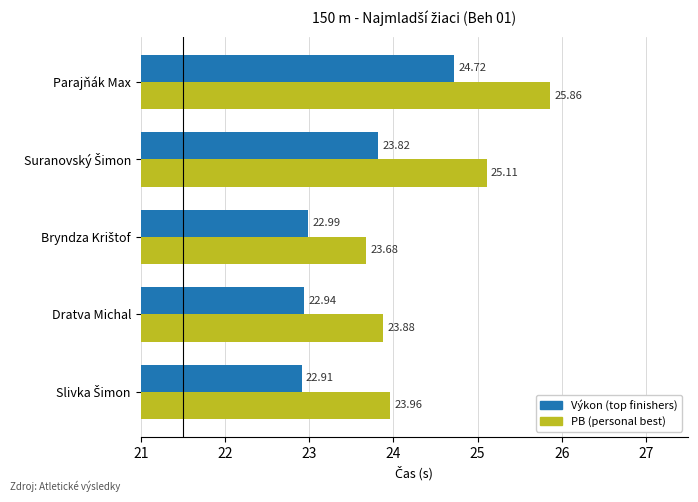

List the series in order of their peak value, highest first.

PB (personal best), Výkon (top finishers)